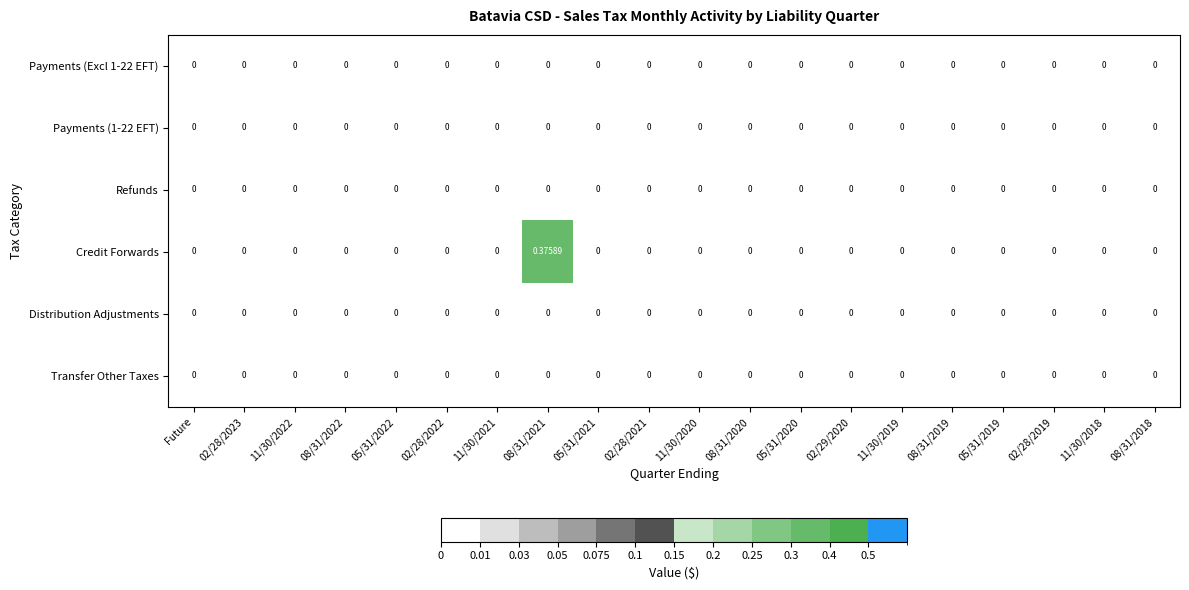

Which series has the widest spread of values?

Credit Forwards